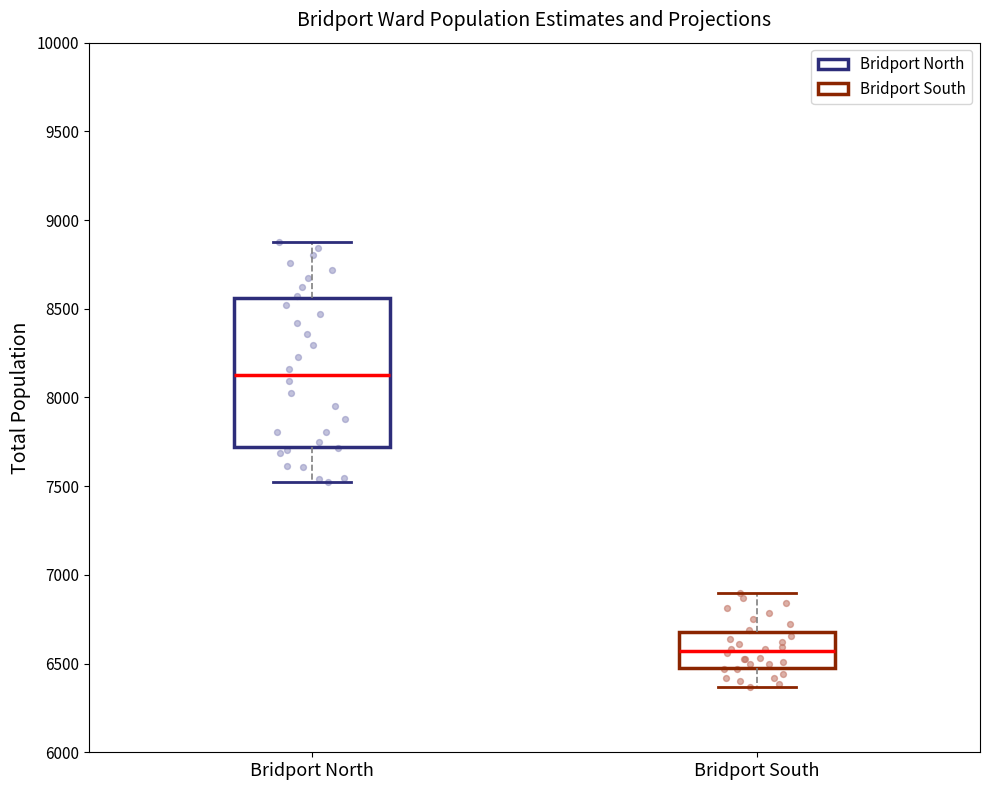

Reading left to right, transcribe this box plot: for each box, give where its median line is, the range the box spans, and where its two whiskers end, as read against the y-axis. The values are not printed on the chart, so give them approximately, as read against the axis.

Bridport North: median 8150, box 7700 to 8550, whiskers 7500 to 8900
Bridport South: median 6550, box 6500 to 6700, whiskers 6350 to 6900